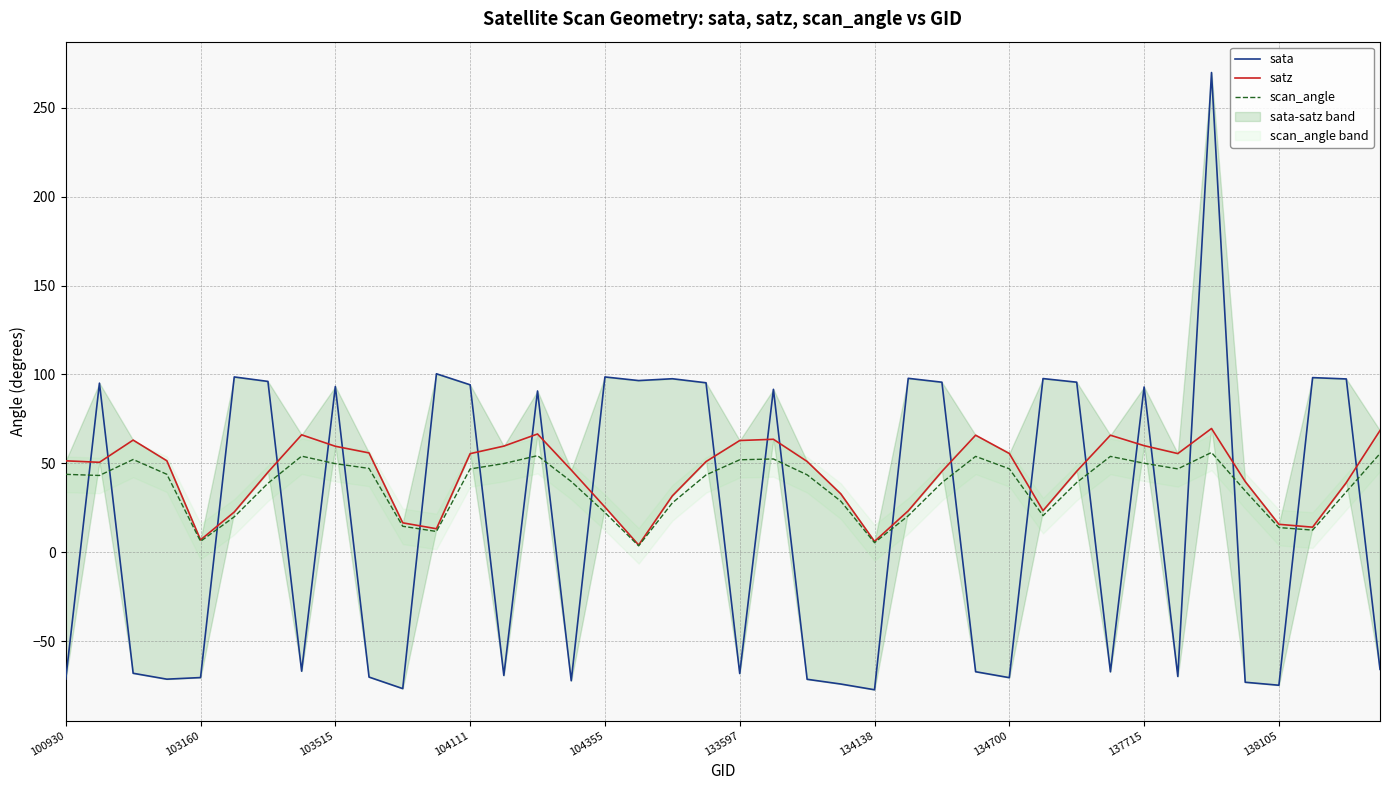

Is this an area chart (filled region under the line)?

No